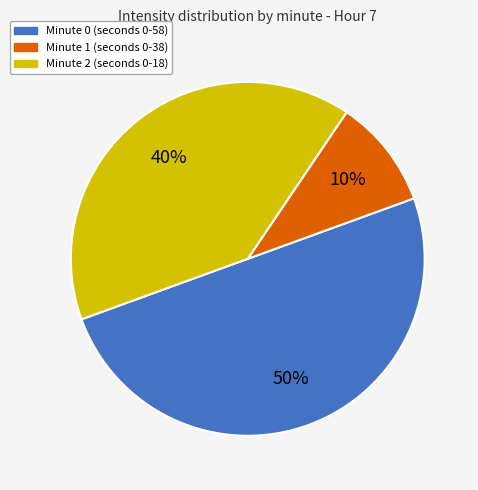

To the nearest percent, what is the average slice percentage?

33%